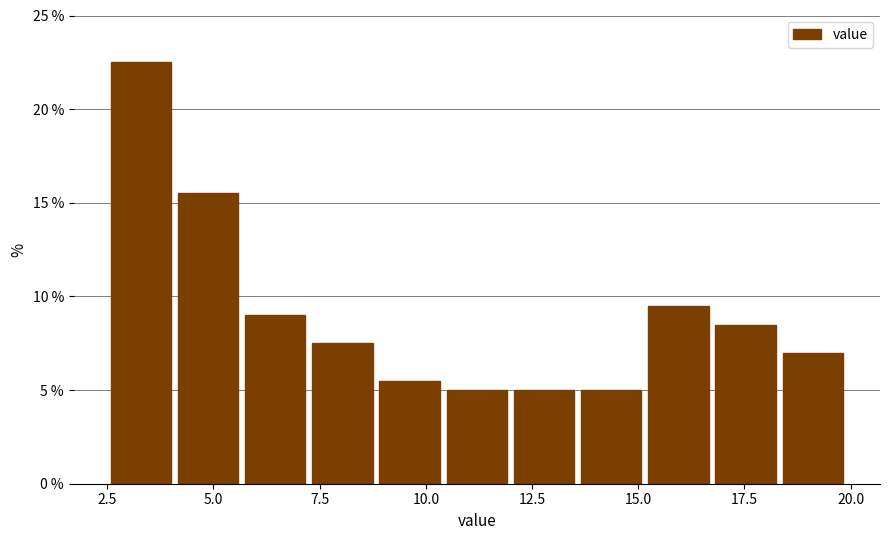

Read against the x-axis, roughly where is the centre of the tallest bar?

3.5